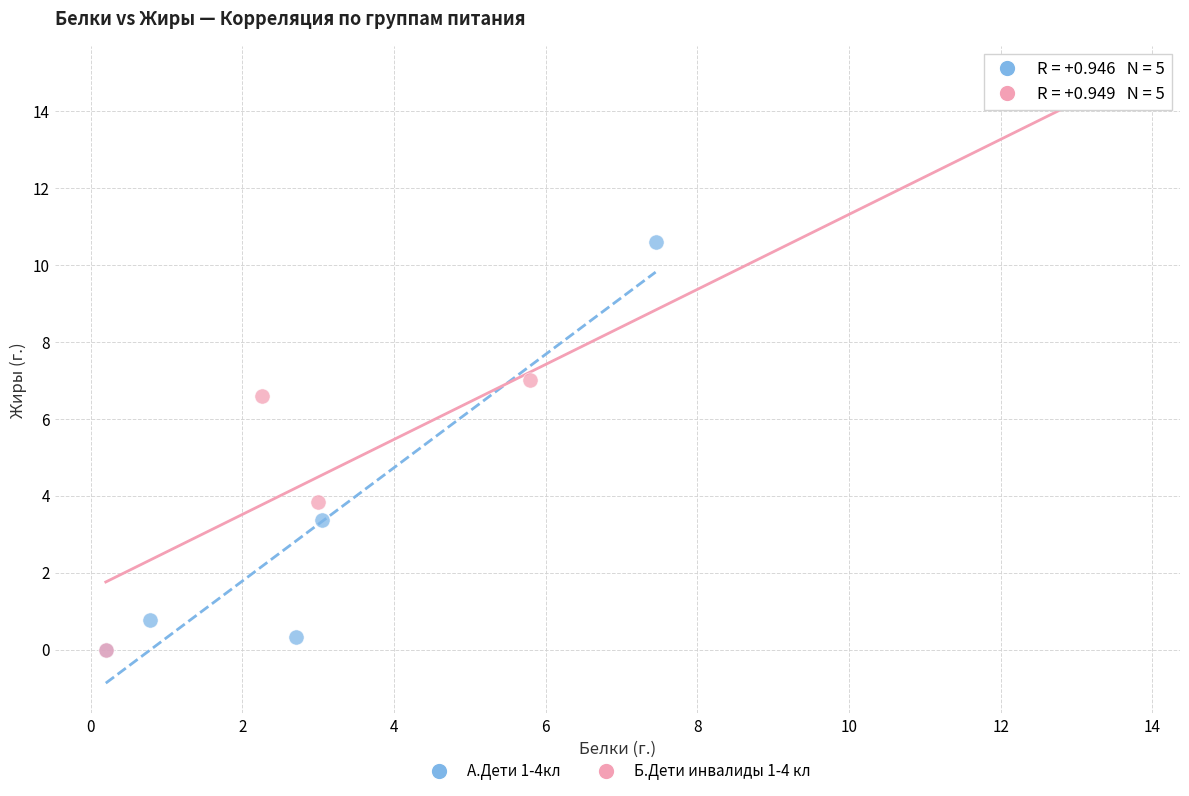

Which series contains the highest Y value?

Б.Дети инвалиды 1-4 кл